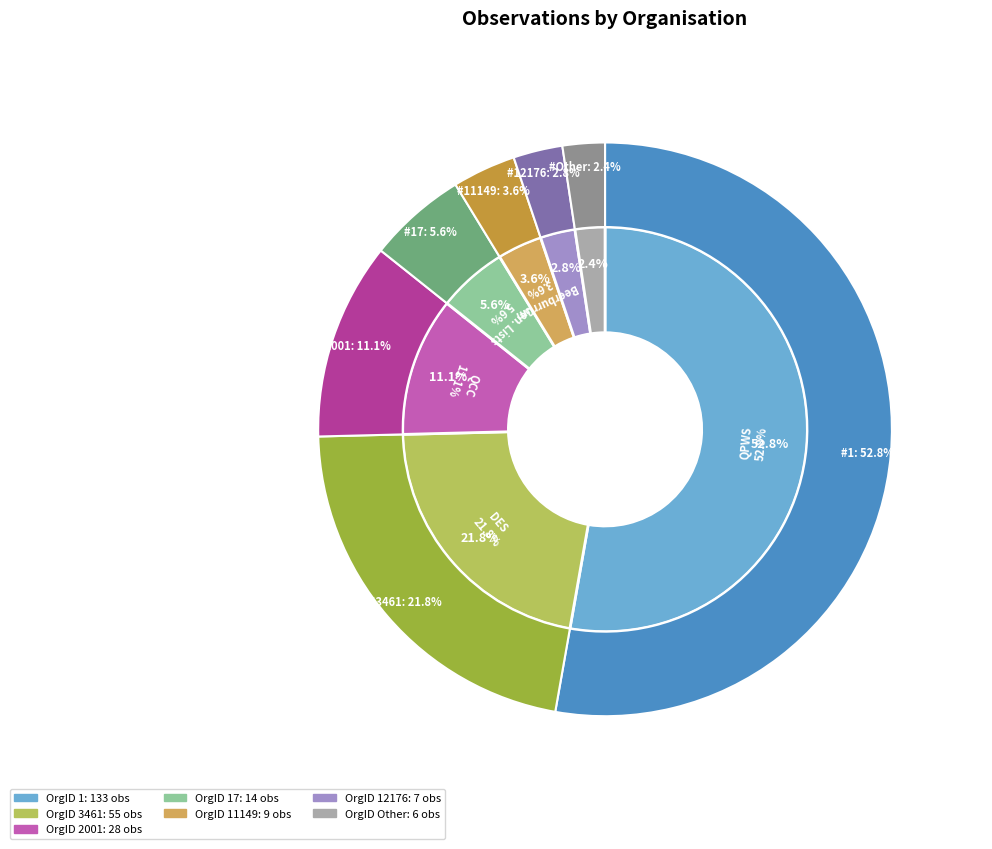

Which slice is the largest?

Queensland Parks and Wildlife Service